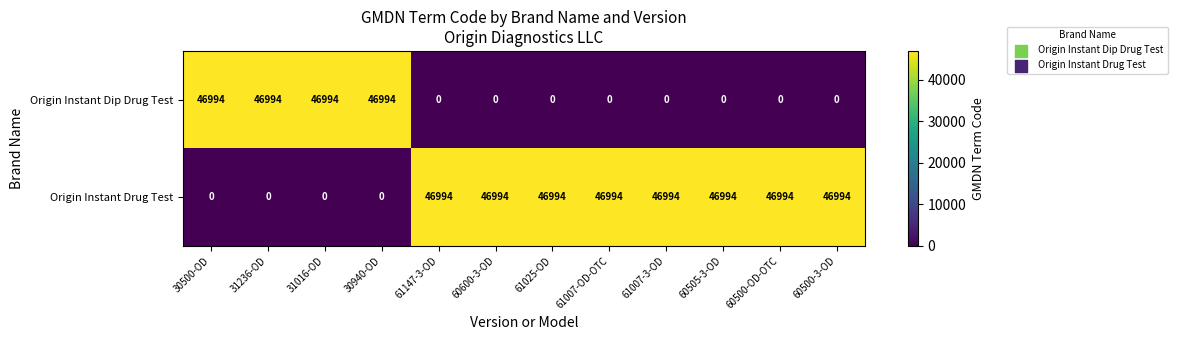

Count the Origin Instant Drug Test values in the range 0 to 46994.

12